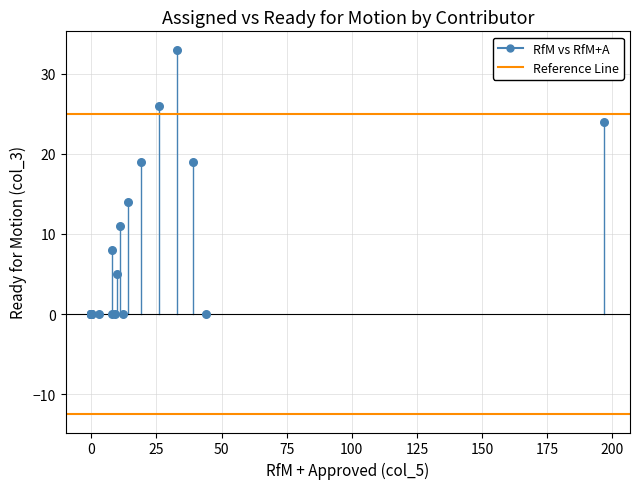

What Y value in the scatter plot is closest to 16?

14